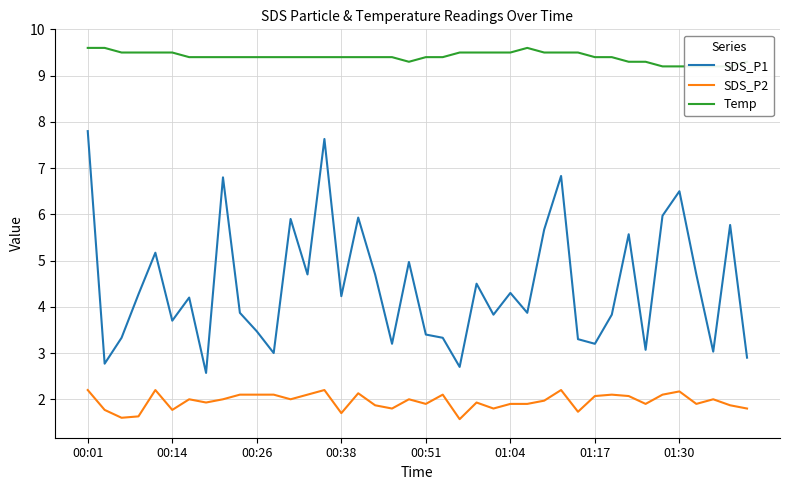

At which label does SDS_P1 first exceed 4?

00:01